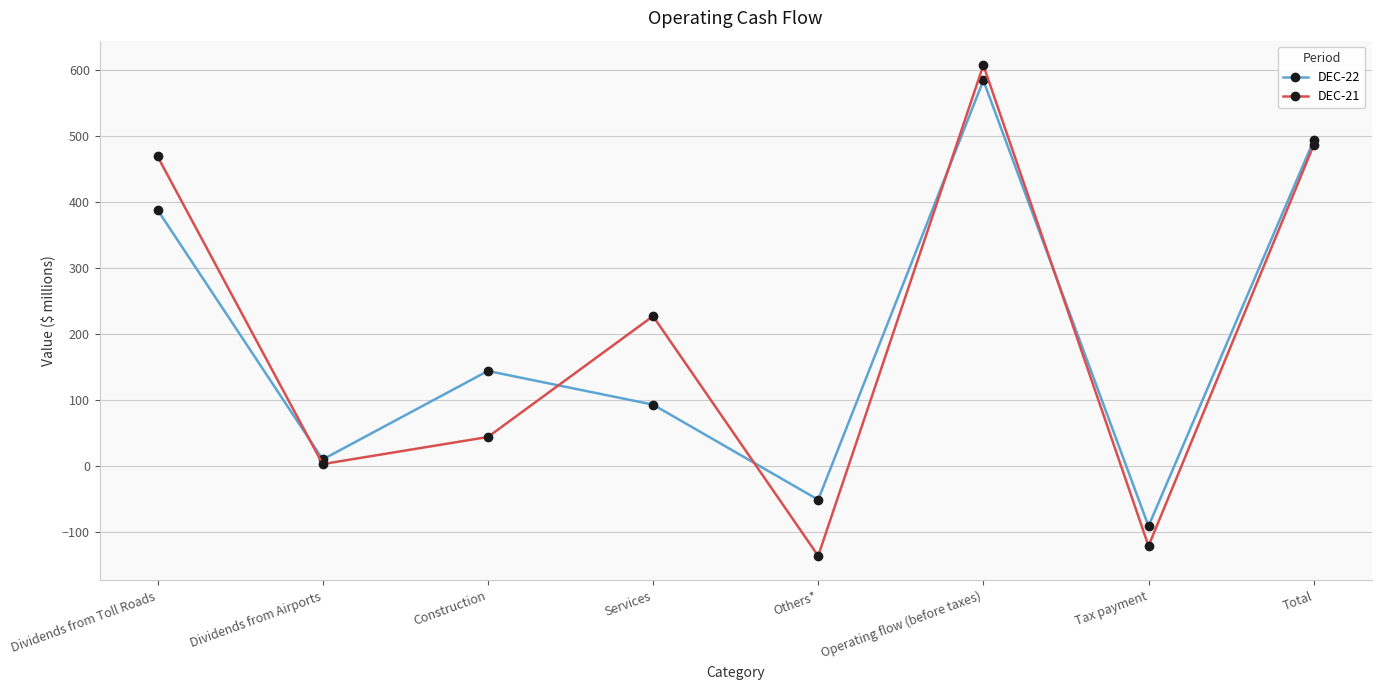

How many values in the DEC-22 series are below 144?

4